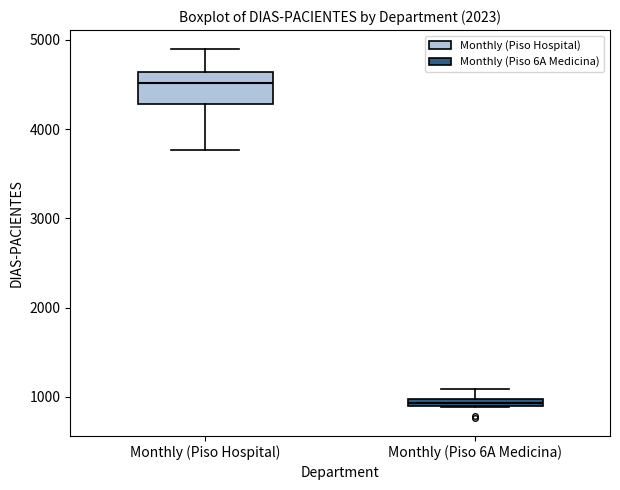

Which box is the tallest, from its lower edge to its upper edge?

Monthly (Piso Hospital)